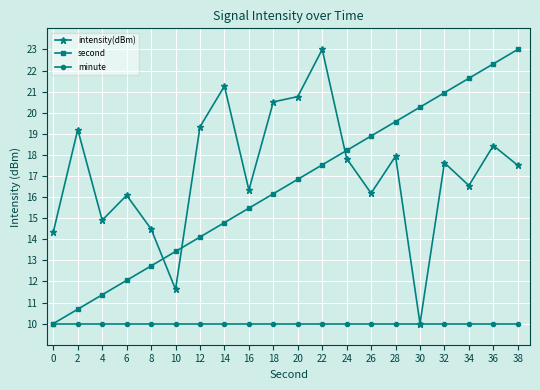

What is the spread (max minus min) of values at 12?

9.3